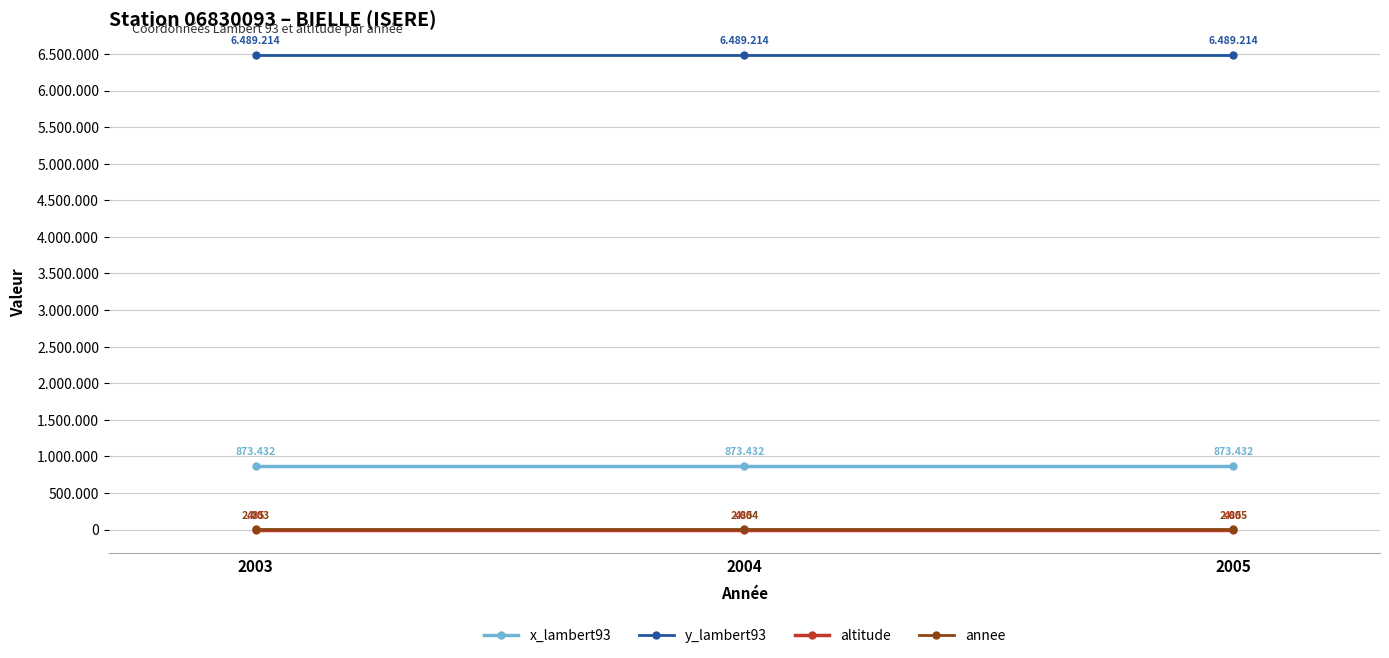

What are all the series names shown in the legend?

x_lambert93, y_lambert93, altitude, annee